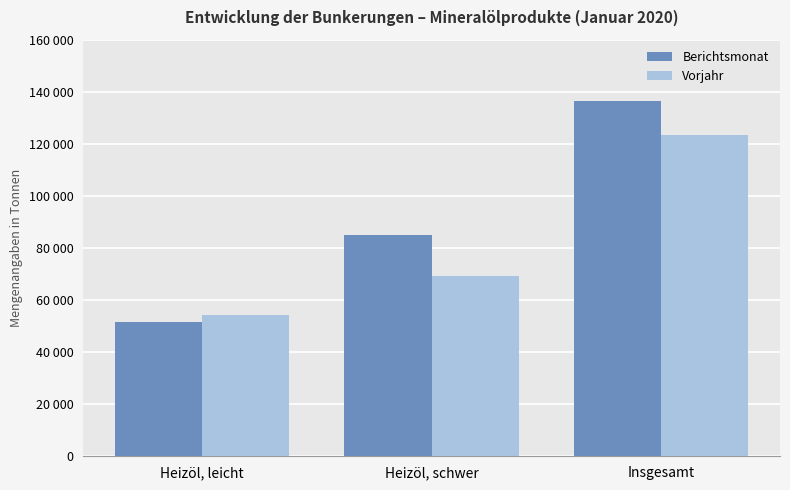

What is the lowest value of the Berichtsmonat series?

51435